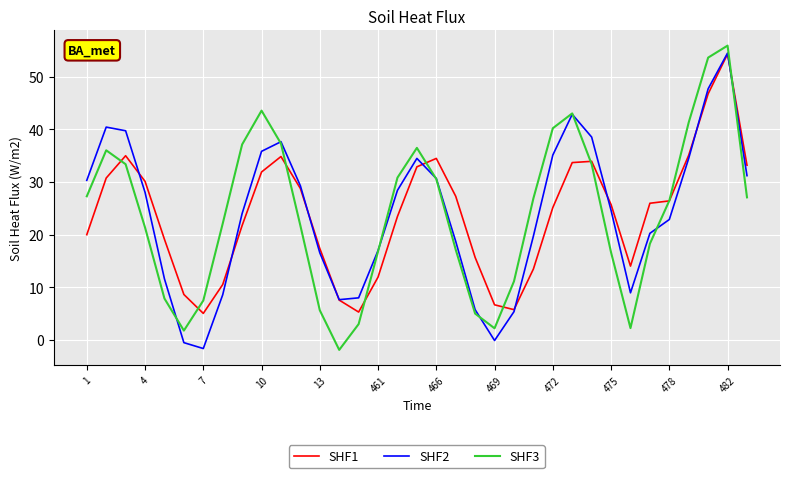

What is the sum of all SHF1 values?

832.8